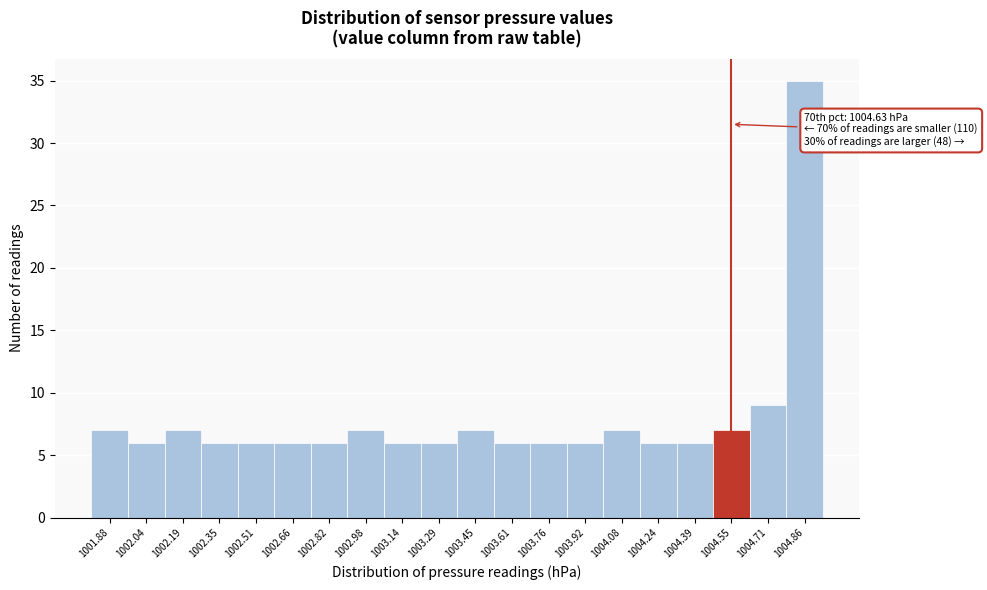

Reading left to right, list all the values displayed in this chart.

1001.88=7	1002.04=6	1002.19=7	1002.35=6	1002.51=6	1002.66=6	1002.82=6	1002.98=7	1003.14=6	1003.29=6	1003.45=7	1003.61=6	1003.76=6	1003.92=6	1004.08=7	1004.24=6	1004.39=6	1004.55=7	1004.71=9	1004.86=35